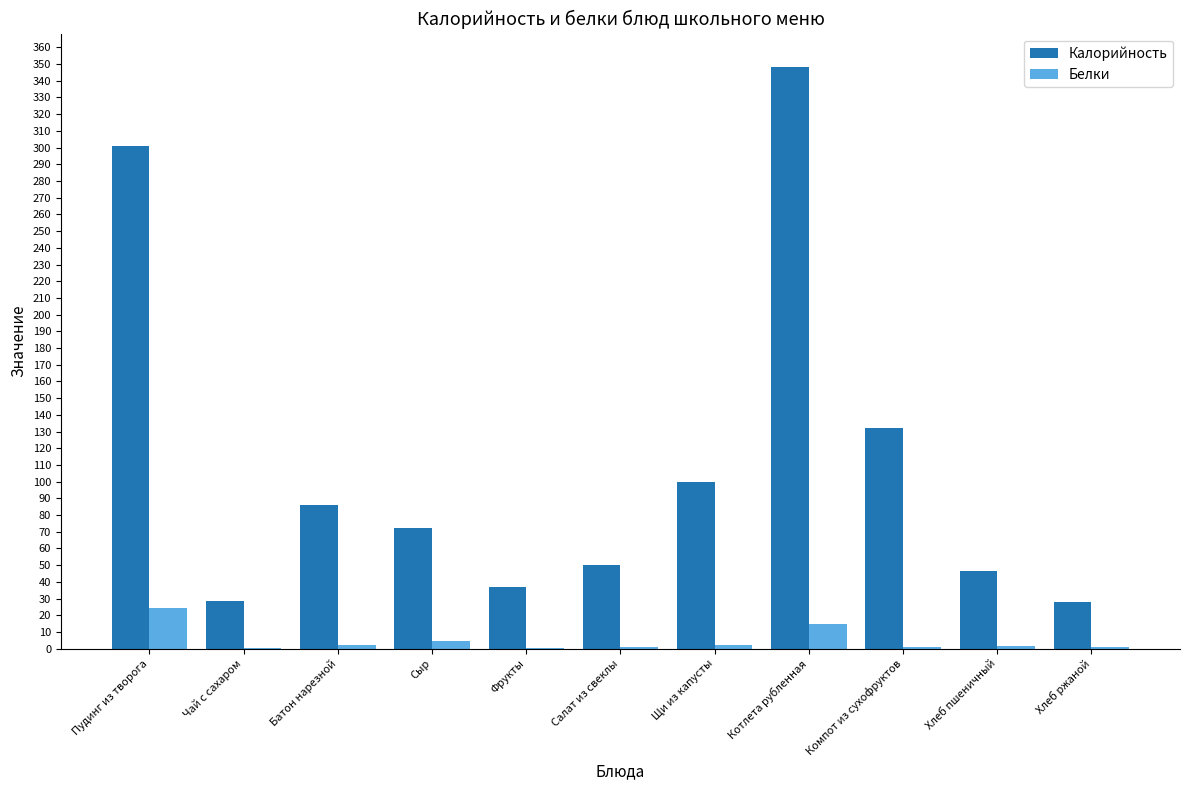

The value of Калорийность at Салат из свеклы is 50.1. True or false?

True